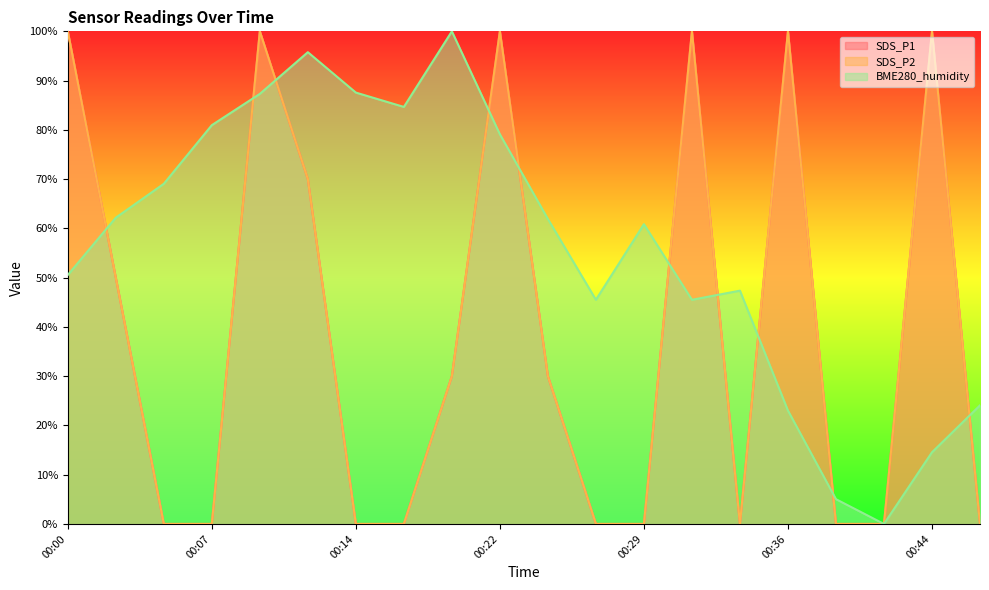

What is the greatest value displayed?

100.0